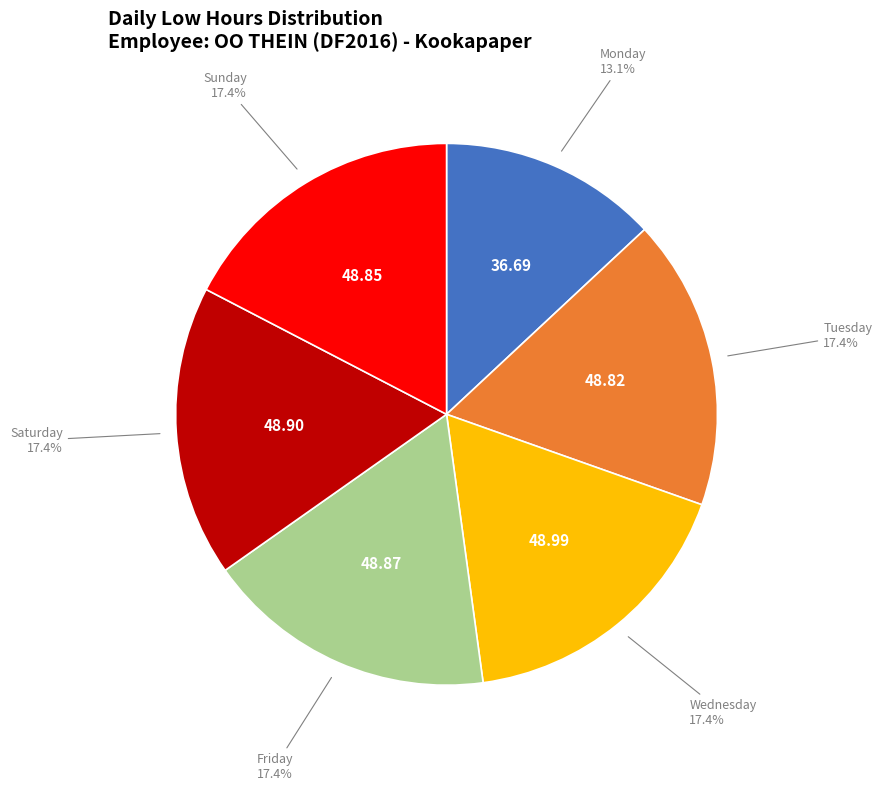

Is there a majority slice in this chart?

No